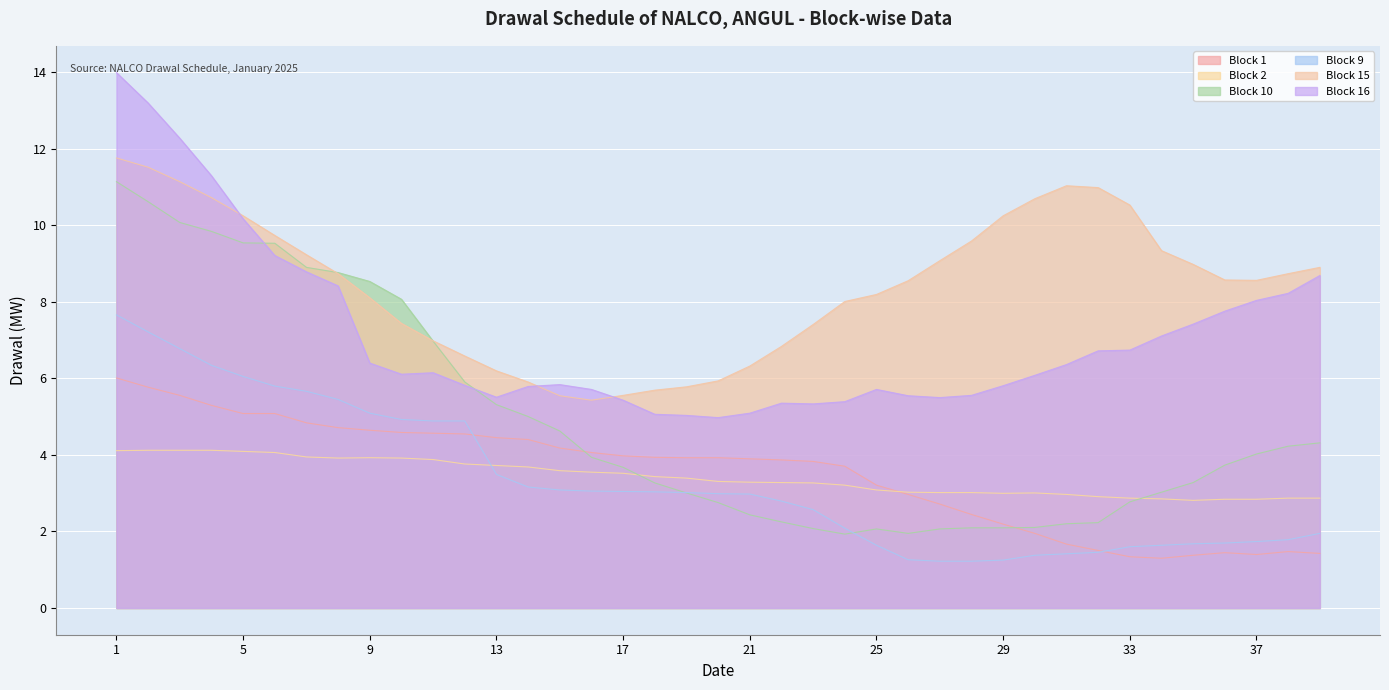

Reading left to right, extract all data points from this chart.

Block 1: 6.0	5.8	5.6	5.3	5.1	5.1	4.8	4.7	4.6	4.6	4.6	4.5	4.5	4.4	4.2	4.1	4.0	3.9	3.9	3.9	3.9	3.9	3.8	3.7	3.2	3.0	2.7	2.4	2.2	1.9	1.7	1.5	1.3	1.3	1.4	1.4	1.4	1.5	1.4
Block 2: 4.1	4.1	4.1	4.1	4.1	4.1	3.9	3.9	3.9	3.9	3.9	3.8	3.7	3.7	3.6	3.6	3.5	3.4	3.4	3.3	3.3	3.3	3.3	3.2	3.1	3.0	3.0	3.0	3.0	3.0	3.0	2.9	2.9	2.9	2.8	2.8	2.8	2.9	2.9
Block 10: 11.1	10.6	10.1	9.8	9.5	9.5	8.9	8.8	8.5	8.1	7.0	5.9	5.3	5.0	4.6	3.9	3.7	3.3	3.0	2.8	2.4	2.3	2.1	1.9	2.1	1.9	2.1	2.1	2.1	2.1	2.2	2.2	2.8	3.0	3.3	3.7	4.0	4.2	4.3
Block 9: 7.7	7.2	6.8	6.3	6.1	5.8	5.7	5.5	5.1	4.9	4.9	4.9	3.5	3.2	3.1	3.1	3.0	3.0	3.0	3.0	3.0	2.8	2.6	2.1	1.6	1.3	1.2	1.2	1.3	1.4	1.4	1.5	1.6	1.6	1.7	1.7	1.7	1.8	1.9
Block 15: 11.8	11.5	11.1	10.7	10.3	9.7	9.2	8.7	8.1	7.4	7.0	6.6	6.2	5.9	5.5	5.4	5.6	5.7	5.8	5.9	6.3	6.8	7.4	8.0	8.2	8.6	9.1	9.6	10.3	10.7	11.0	11.0	10.5	9.3	9.0	8.6	8.6	8.7	8.9
Block 16: 14.0	13.2	12.3	11.3	10.2	9.2	8.8	8.4	6.4	6.1	6.1	5.8	5.5	5.8	5.8	5.7	5.4	5.1	5.0	5.0	5.1	5.4	5.3	5.4	5.7	5.5	5.5	5.6	5.8	6.1	6.4	6.7	6.7	7.1	7.4	7.8	8.0	8.2	8.7